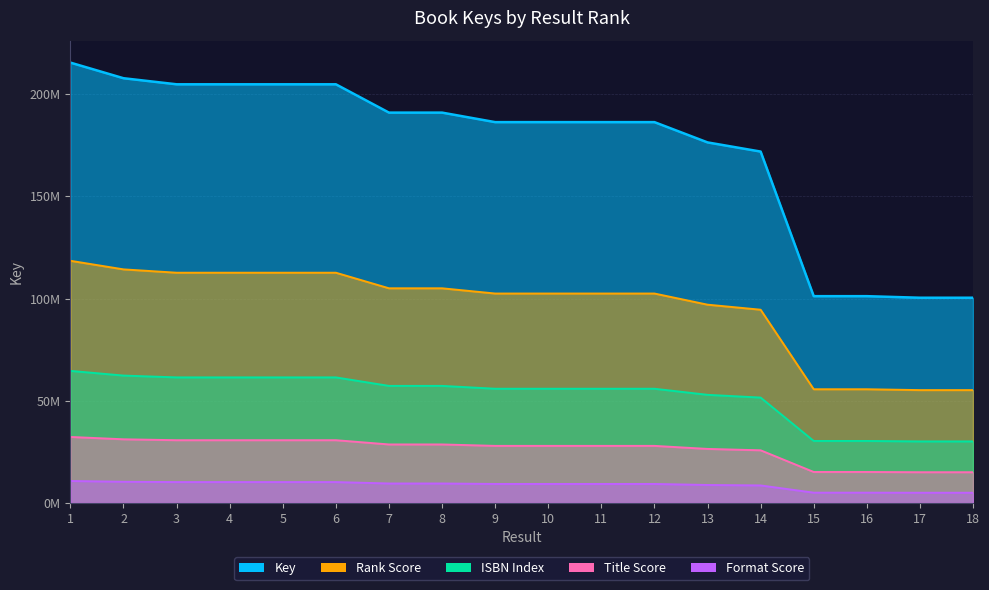

What is the value of the 18th point from the left?

55222005.3